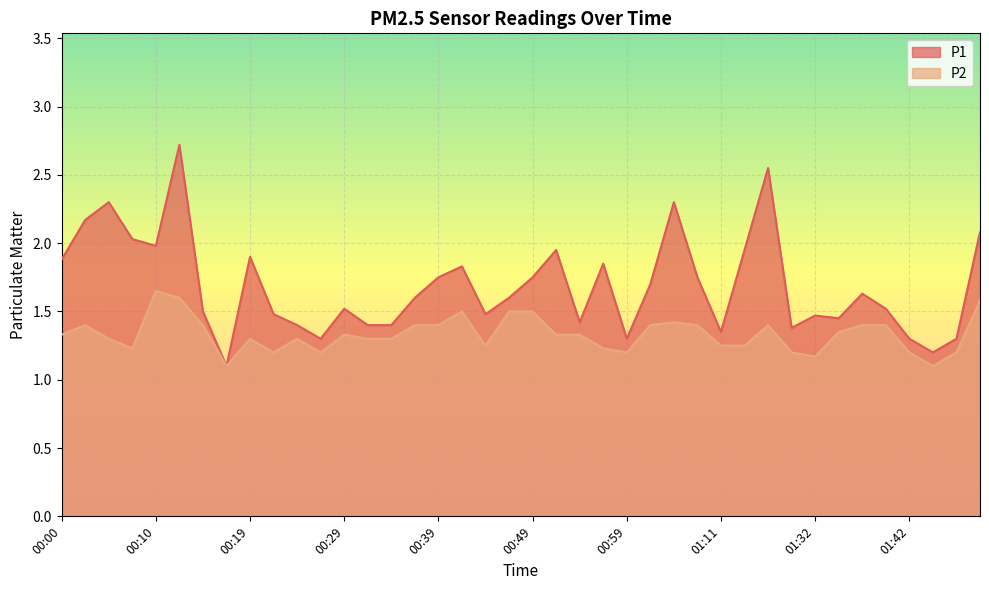

What is the spread (max minus min) of values at 00:34?

0.1